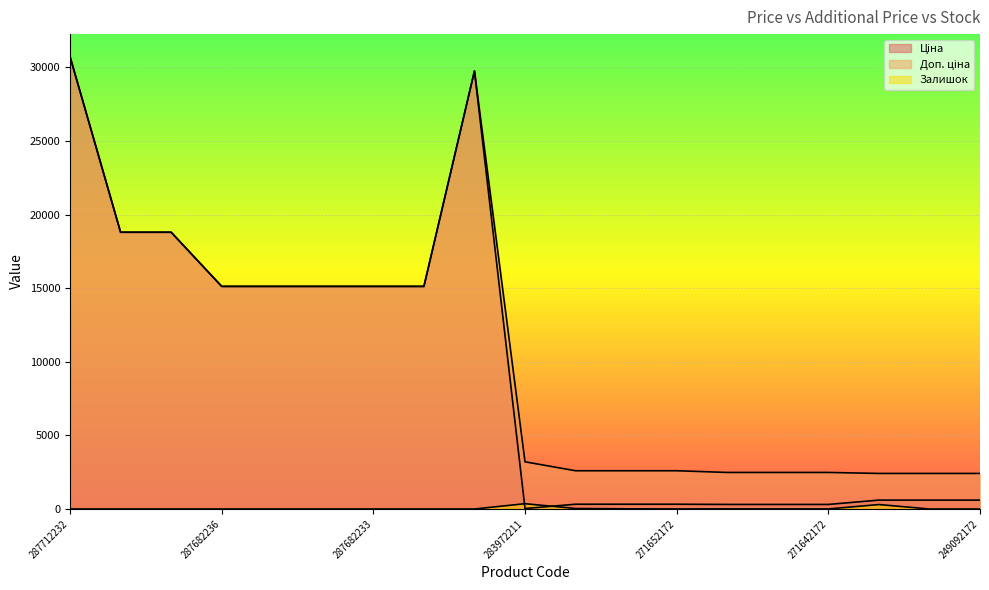

How many distinct data groups are displayed?

3